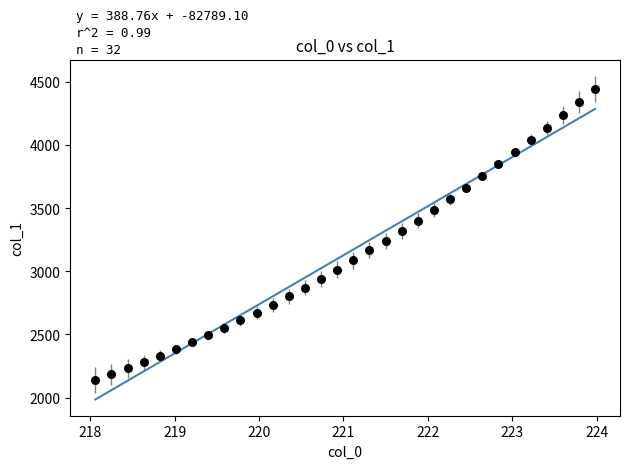

What is the range of Y values (max minus min)?

2306.9